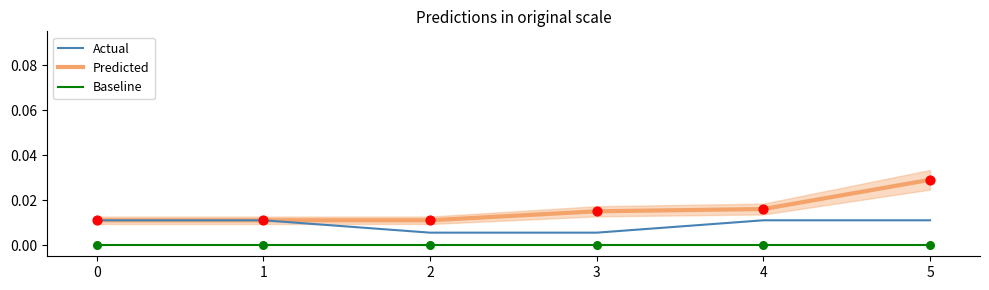

Which series has the largest total across all categories?

Predicted